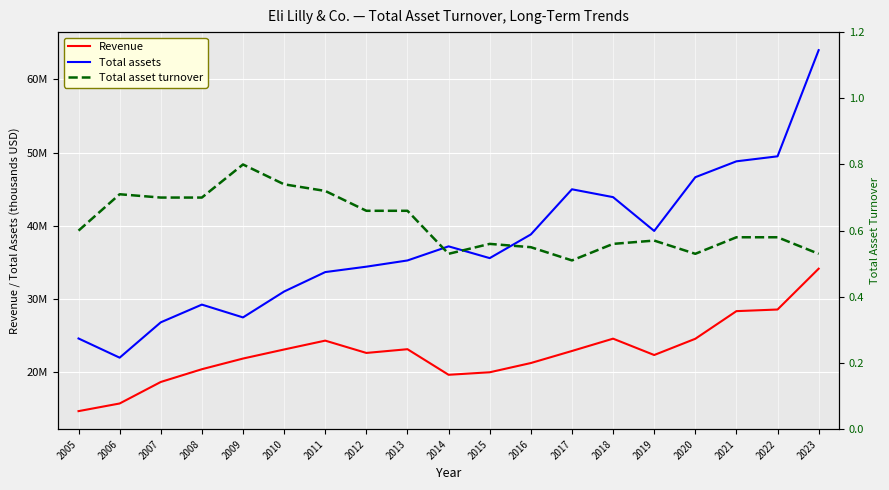

Where is Total assets nearest to the value 42980850?

2018